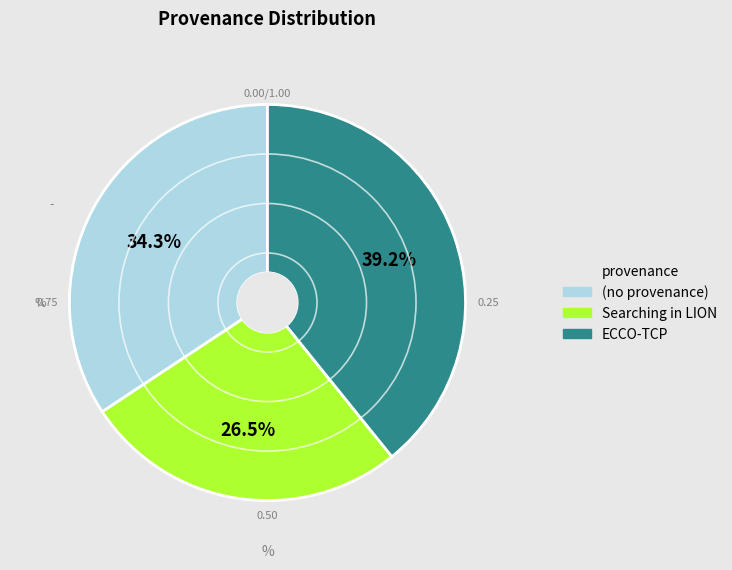

What is the ratio of the value at ECCO-TCP to the value at (no provenance)?

1.1